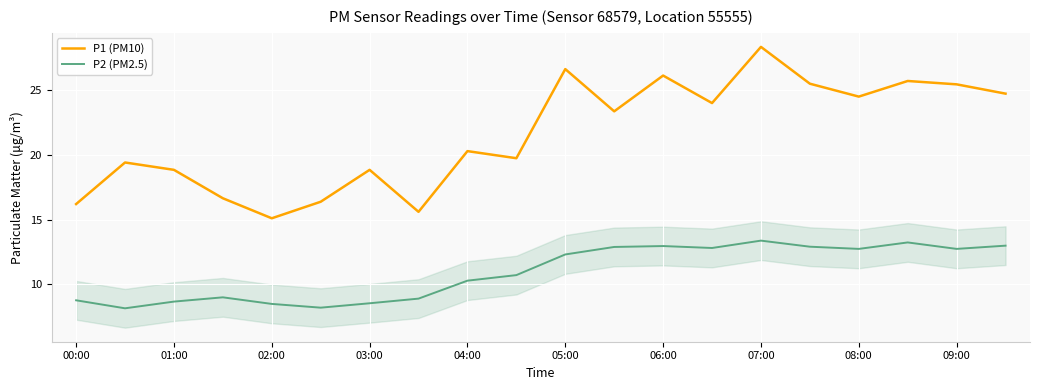

Rank the series by their average value, from lowest to highest.

P2 (PM2.5), P1 (PM10)